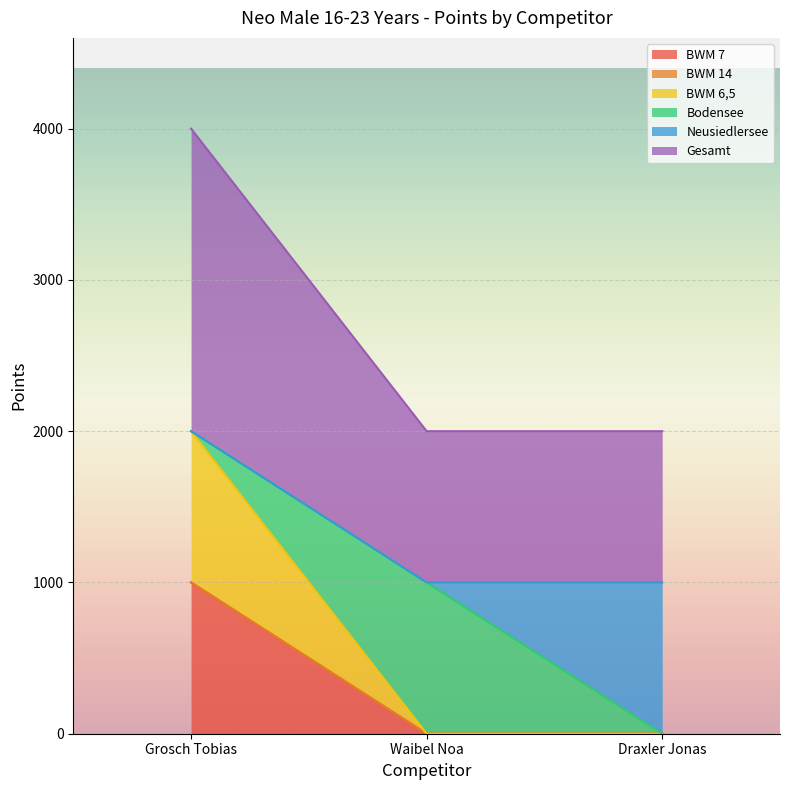

Is the value of BWM 6,5 at Waibel Noa greater than the value of BWM 7 at Draxler Jonas?

No